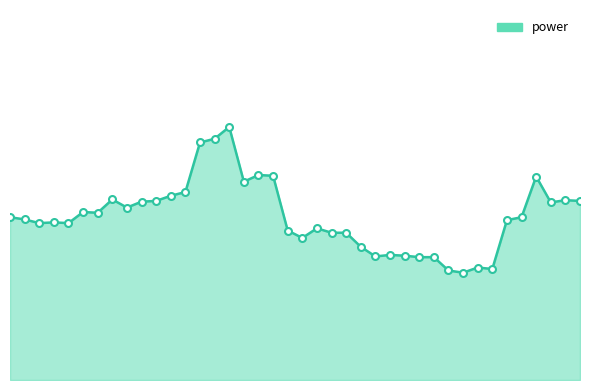

What is the sum of all values?

388.4